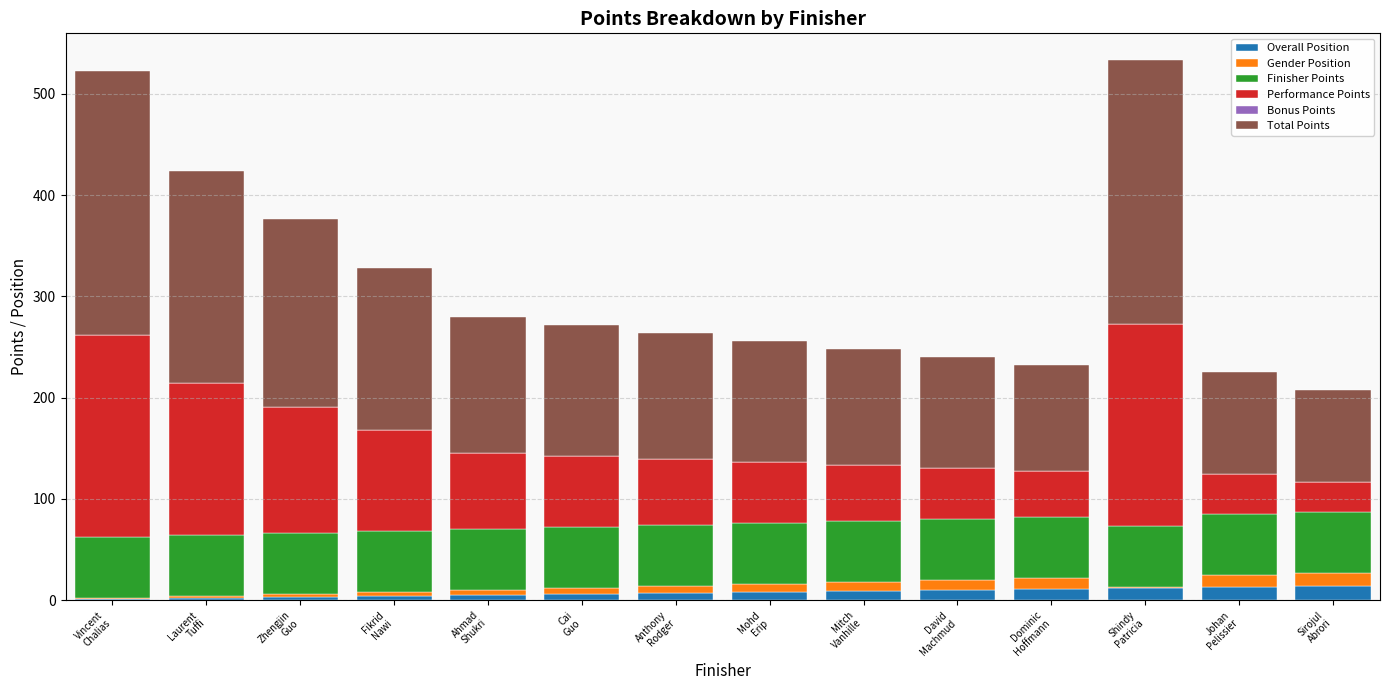

What is the highest value of the Overall Position series?

14